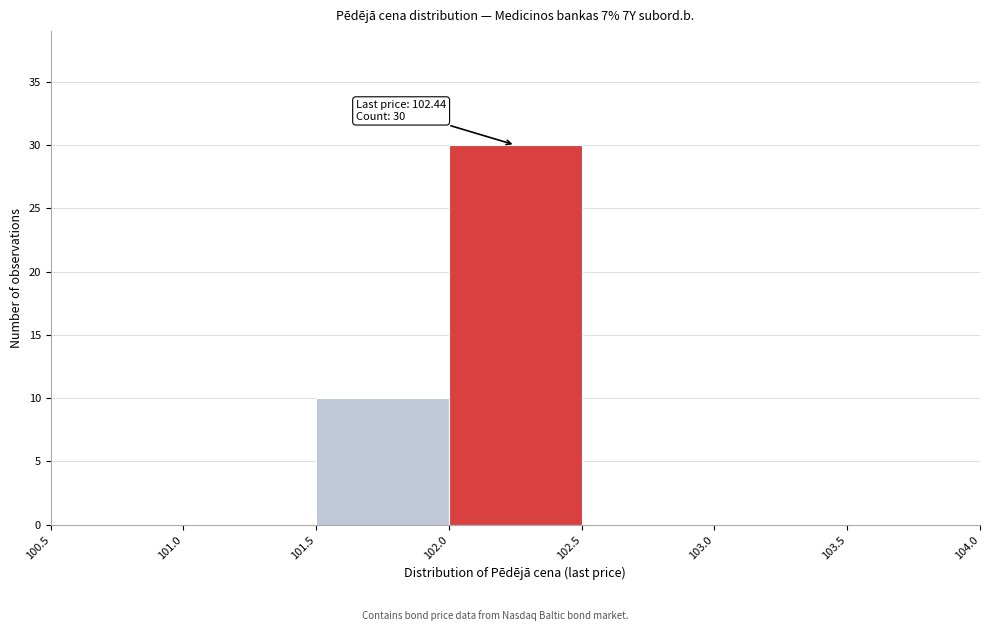

Over which range of the x-axis is the bar tallest?

102.0 to 102.5